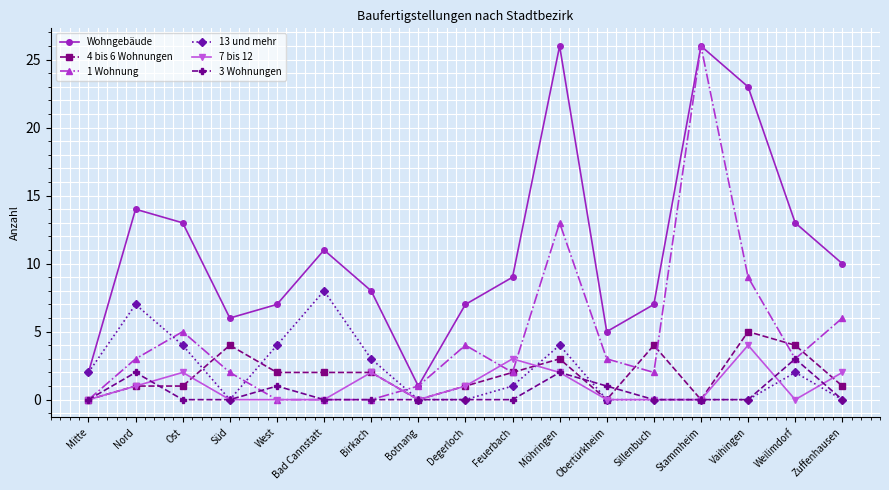

What is the spread (max minus min) of values at Feuerbach?

9